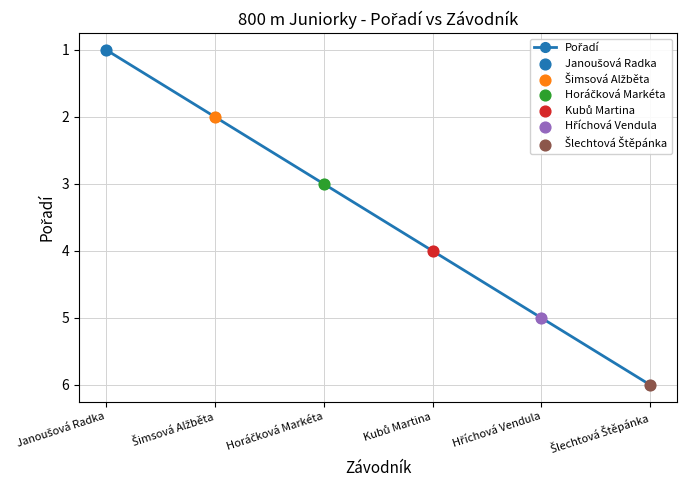

What is the difference between the maximum and minimum values?

5